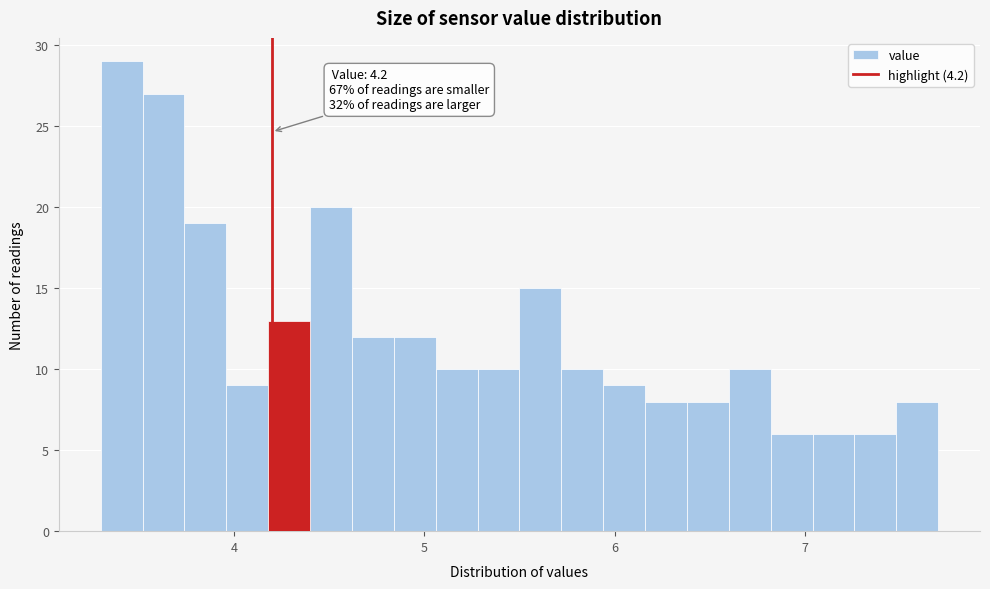

Around what value on the x-axis is the tallest bar? Give the approximate position of its centre, as read against the axis.

3.4